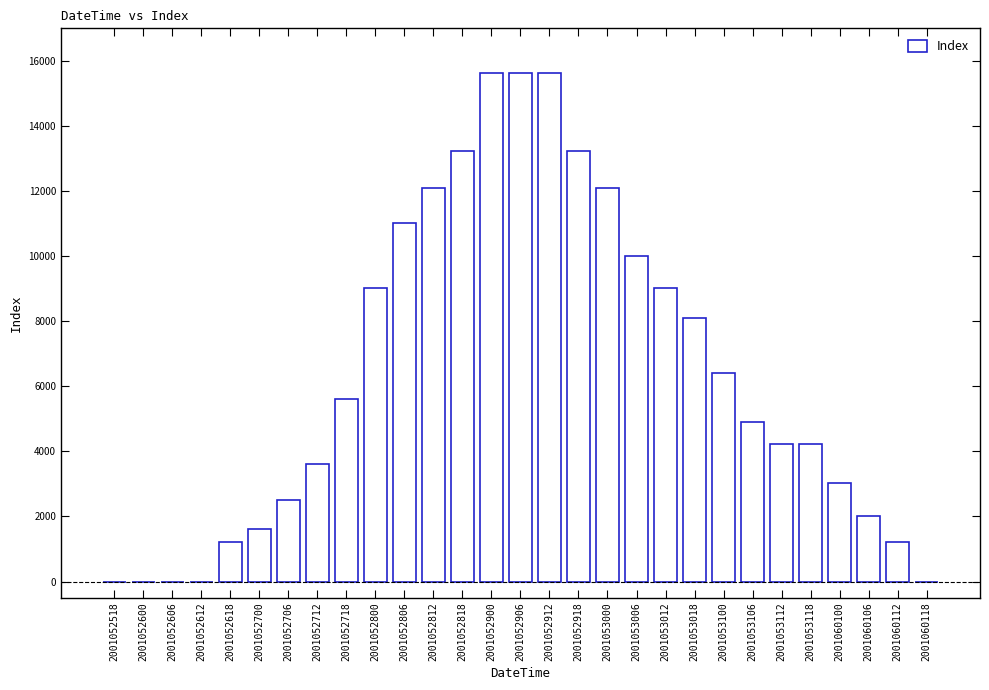

Approximately how many times larger is the value at 2001052900 compared to 2001052700?

9.8